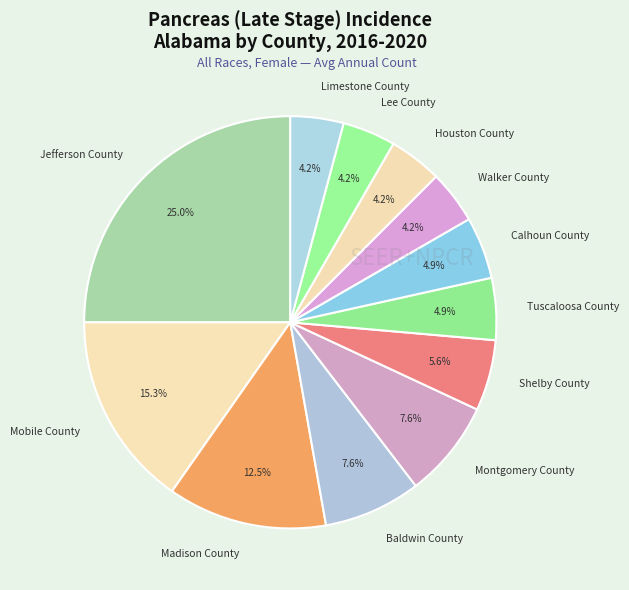

Which has a higher value, Baldwin County or Jefferson County?

Jefferson County